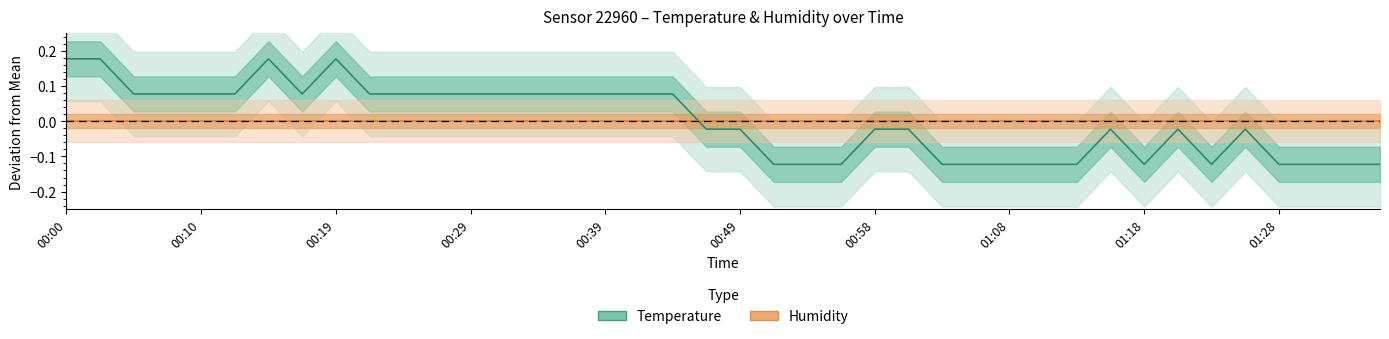

Read the value at 01:30.

-0.1